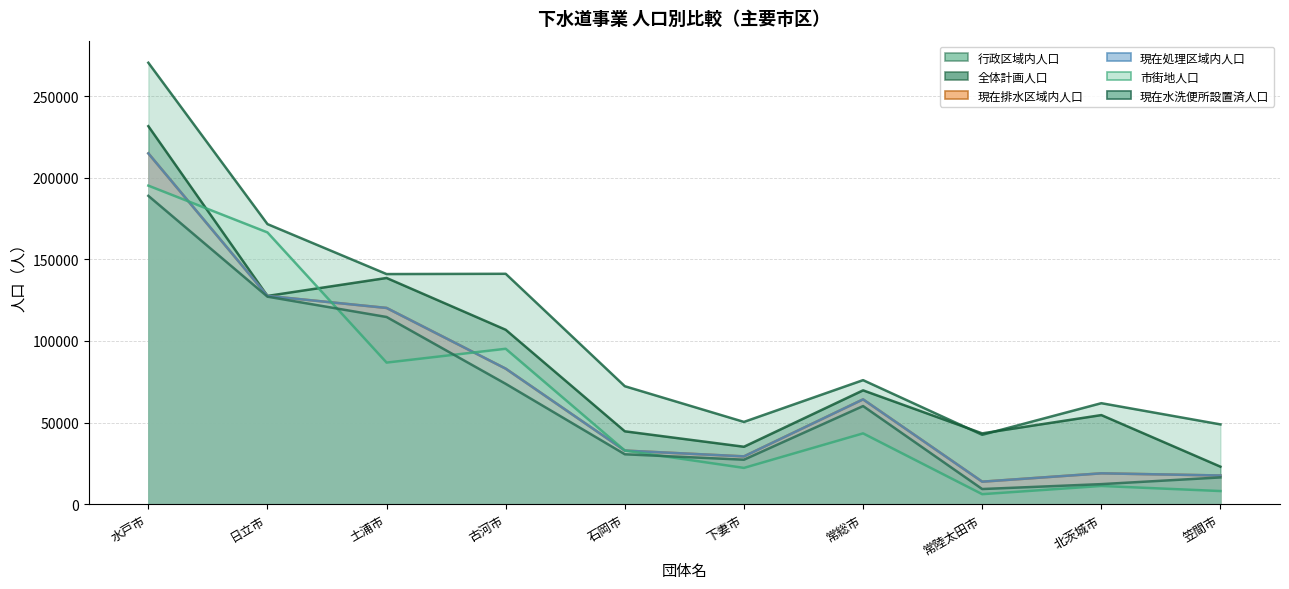

What is the spread (max minus min) of values at 常陸太田市?

37253